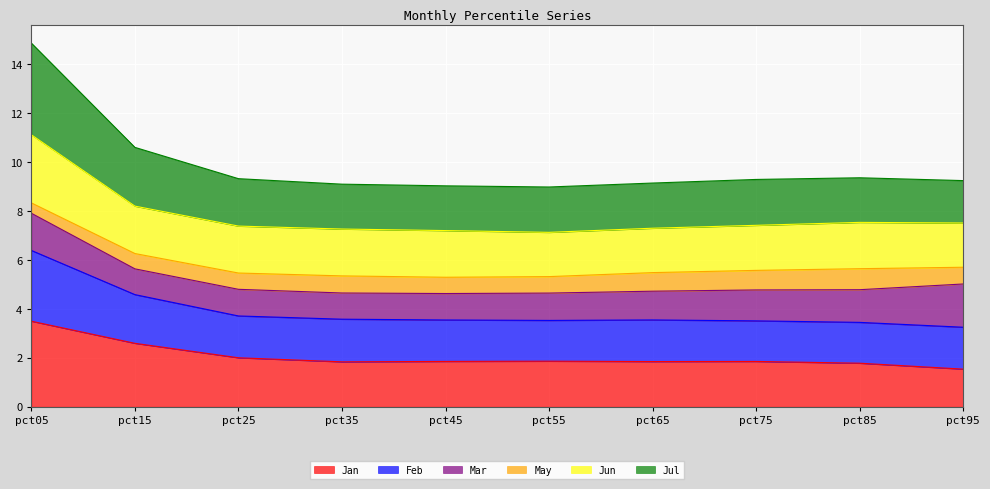

Which has a higher value, pct25 or pct85?

pct25